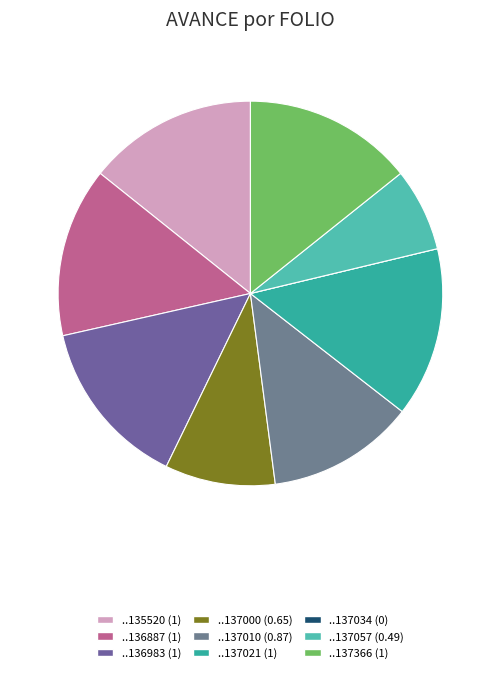

Which category has the biggest portion of the pie?

GUA18180201135520